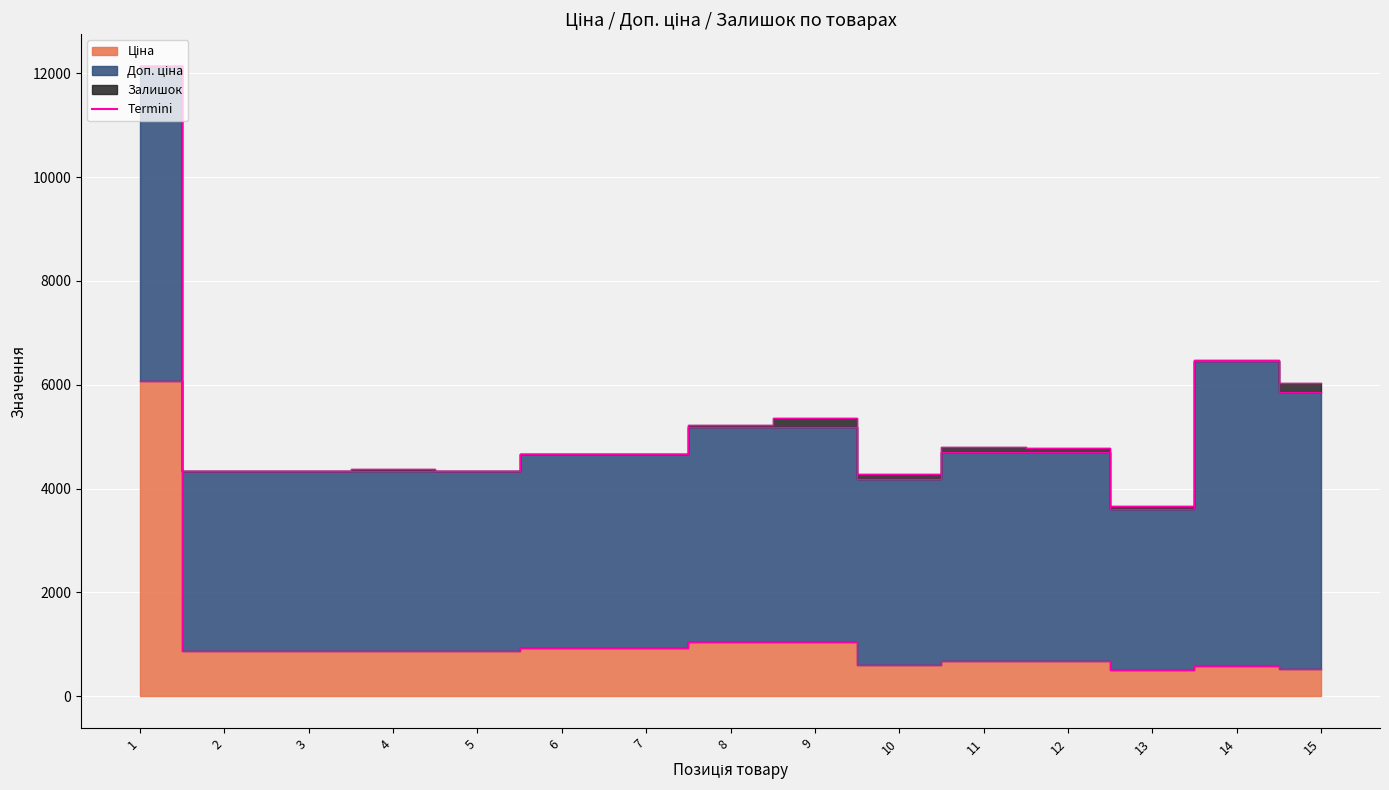

True or false: Ціна and Залишок intersect in this chart.

False